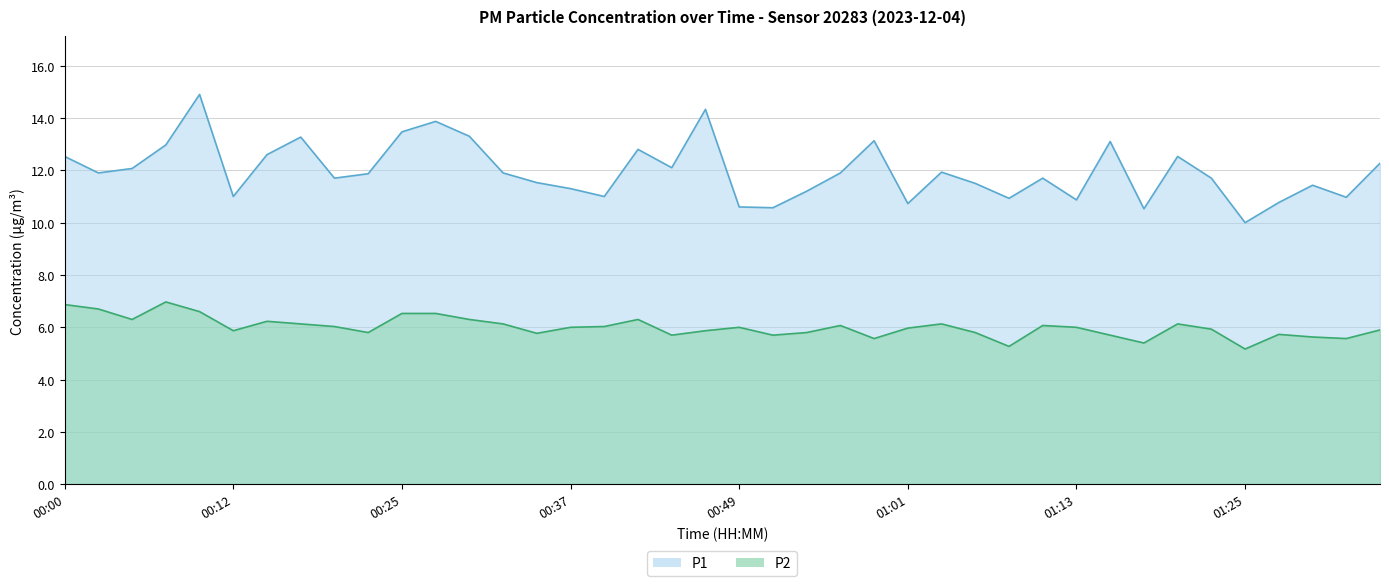

Which series has the largest range (max minus min)?

P1